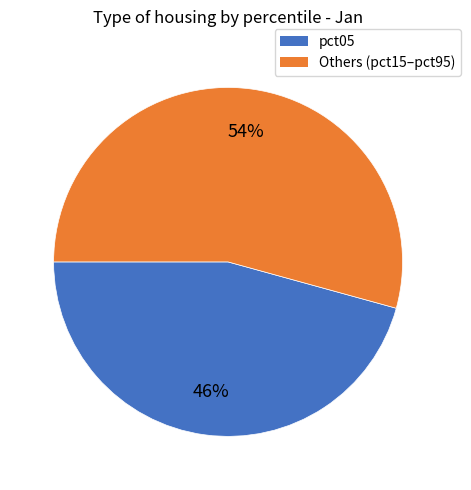

To the nearest percent, what is the average slice percentage?

50%